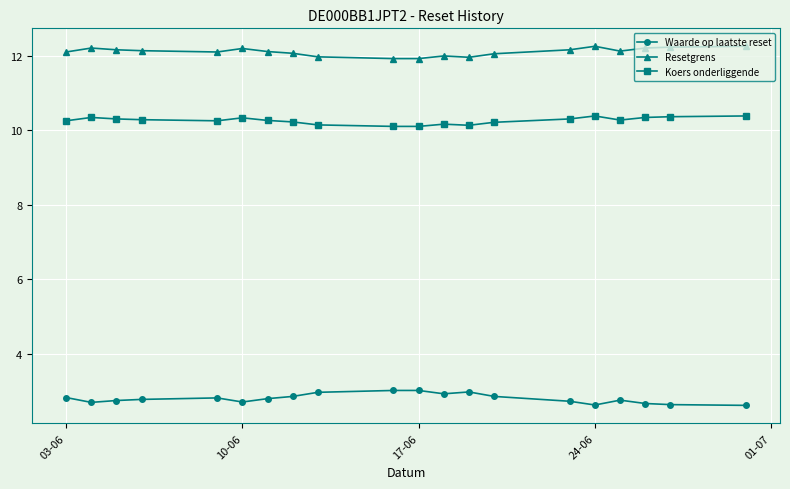

List the series in order of their overall mean, highest first.

Resetgrens, Koers onderliggende, Waarde op laatste reset